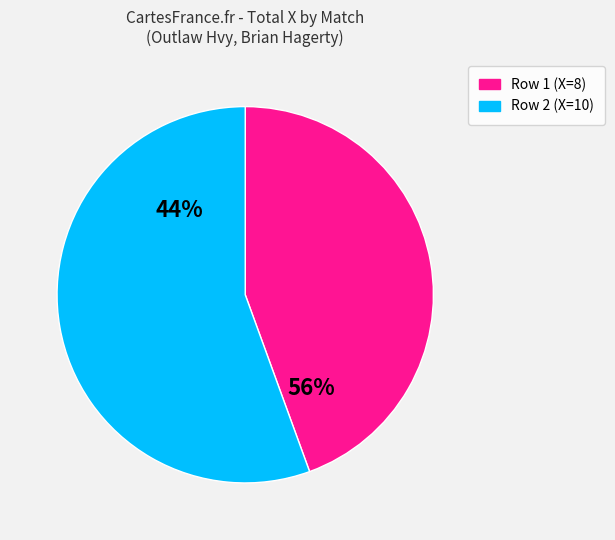

Which slice is the largest?

Row 2 (X=10)